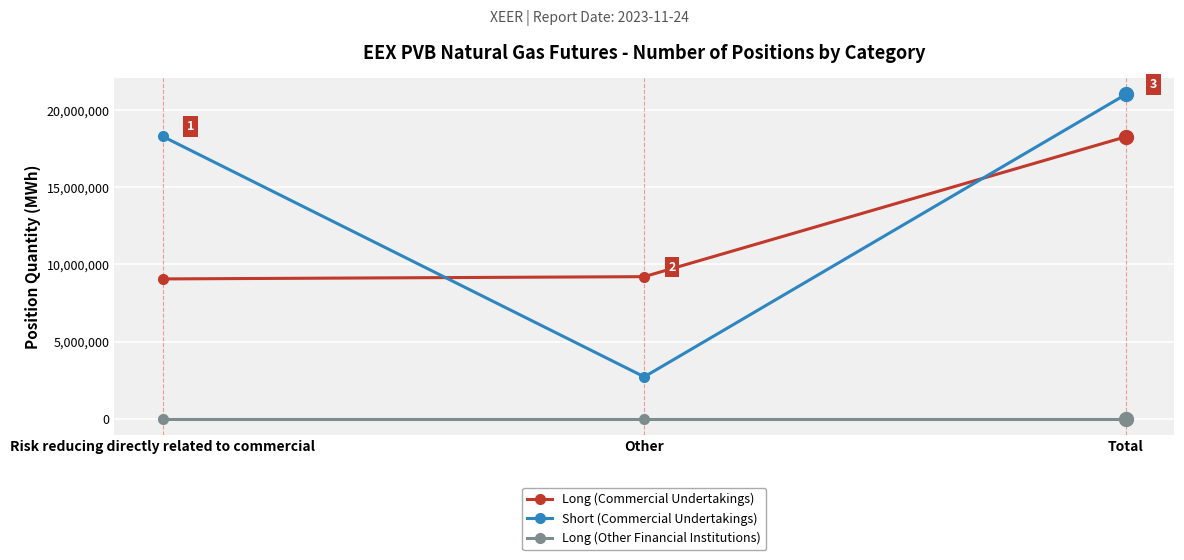

Which series changed the most between Risk reducing directly related to commercial and Total?

Long (Commercial Undertakings)